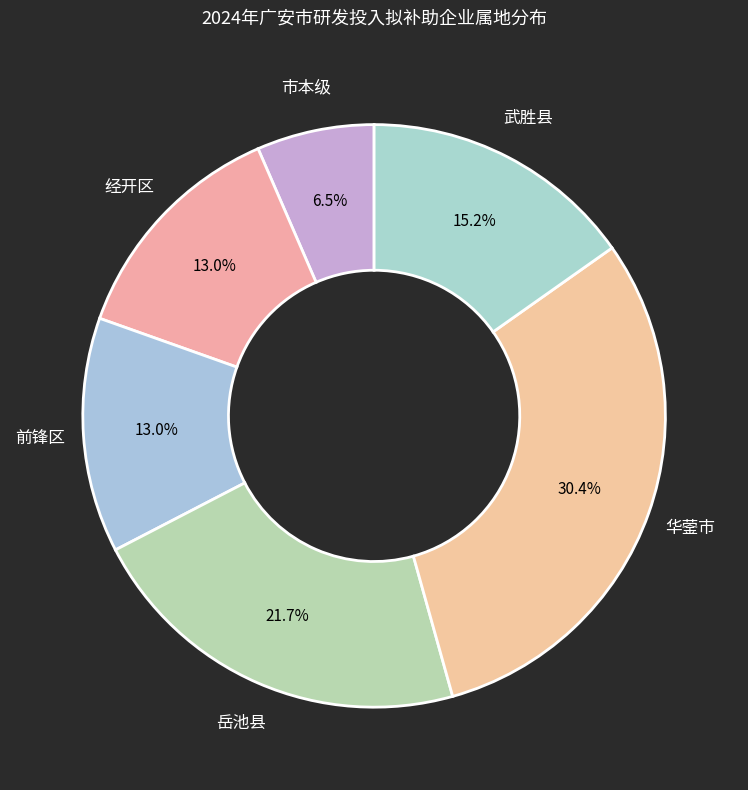

Rank the categories by value from lowest to highest.

市本级, 经开区, 前锋区, 武胜县, 岳池县, 华蓥市